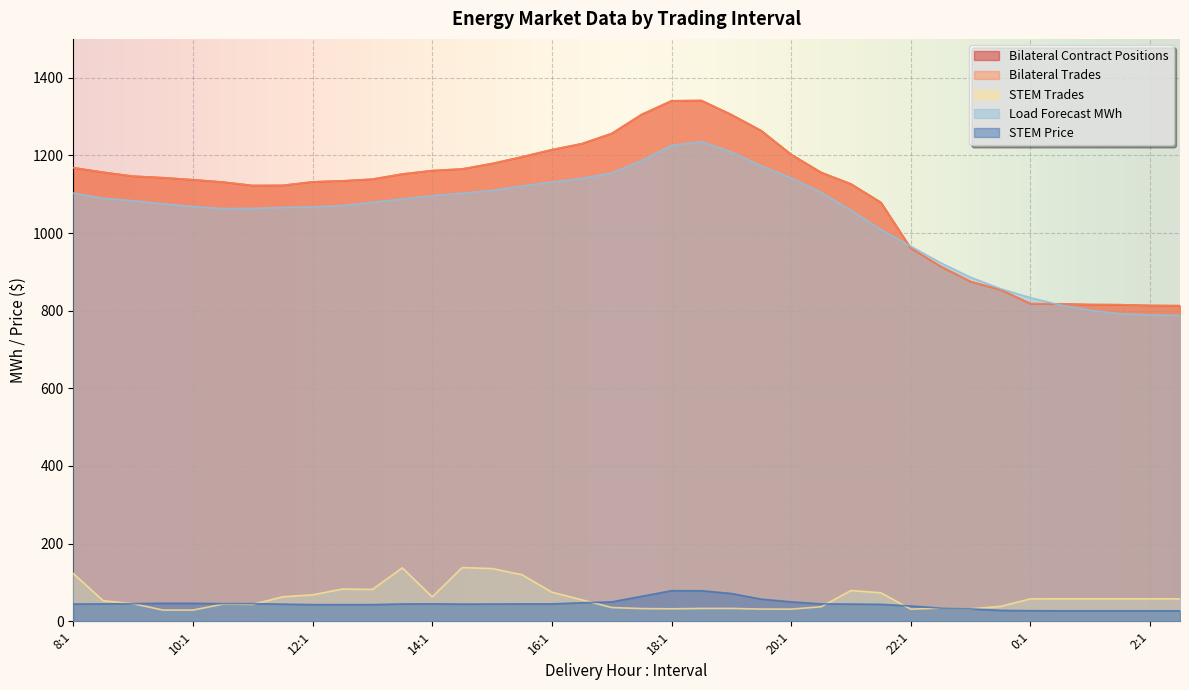

At which label is STEM Trades closest to 83?

12:2